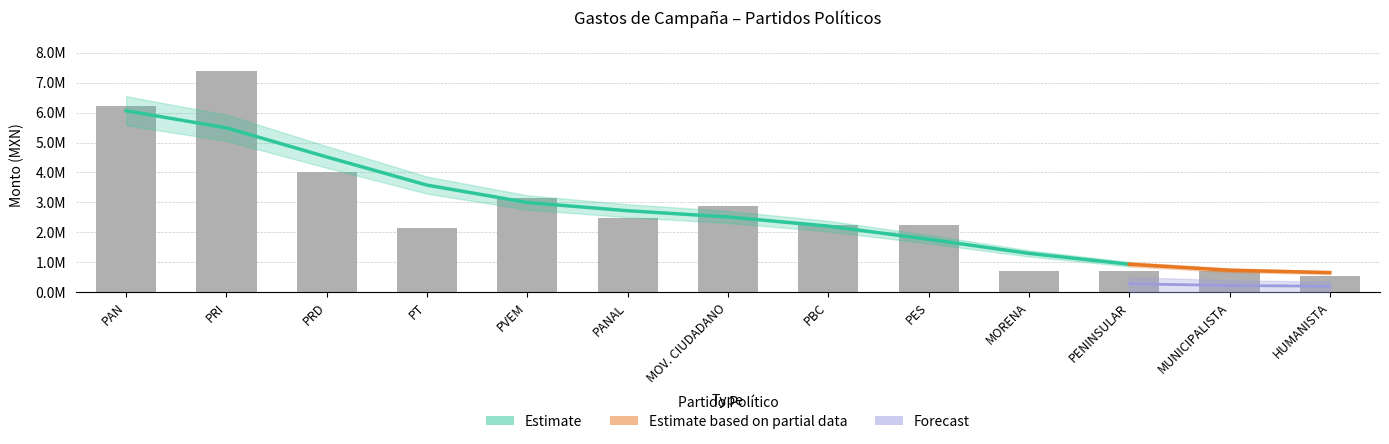

Approximately how many times larger is the value at HUMANISTA compared to PRI?

0.1